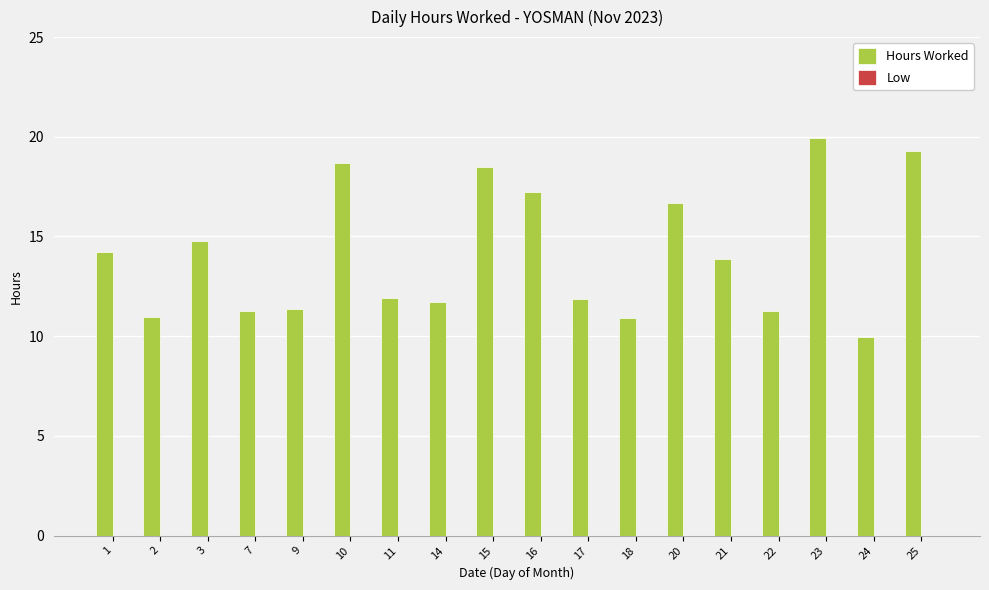

Is it true that the value at 10 is 18.7?

True